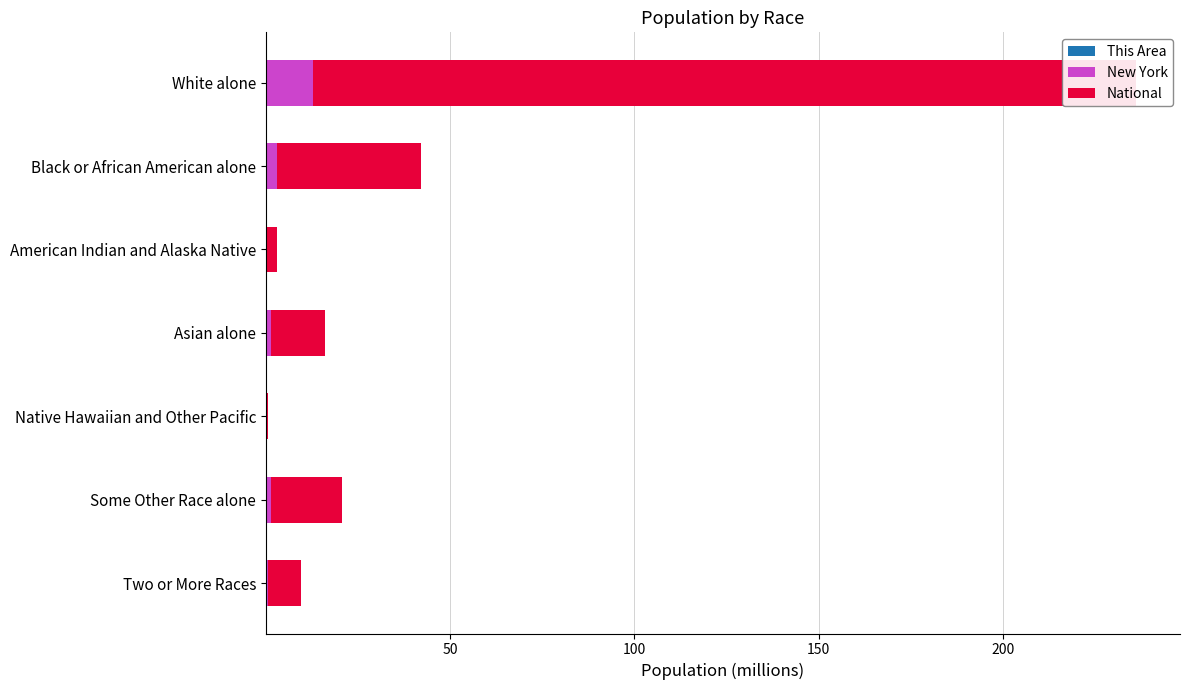

Which series has the largest total across all categories?

National